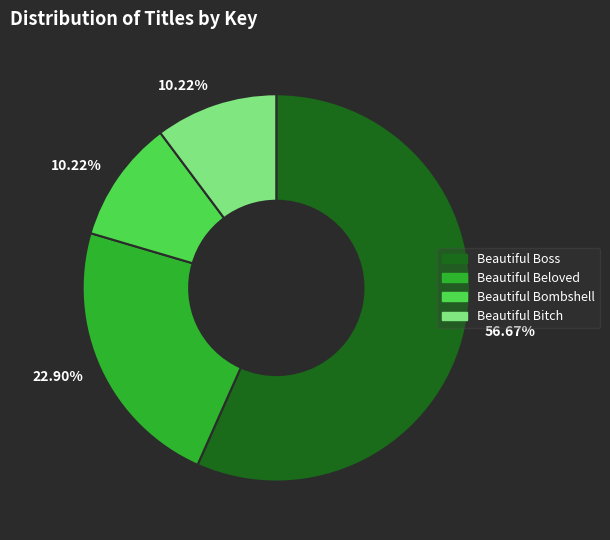

Is there a majority slice in this chart?

Yes